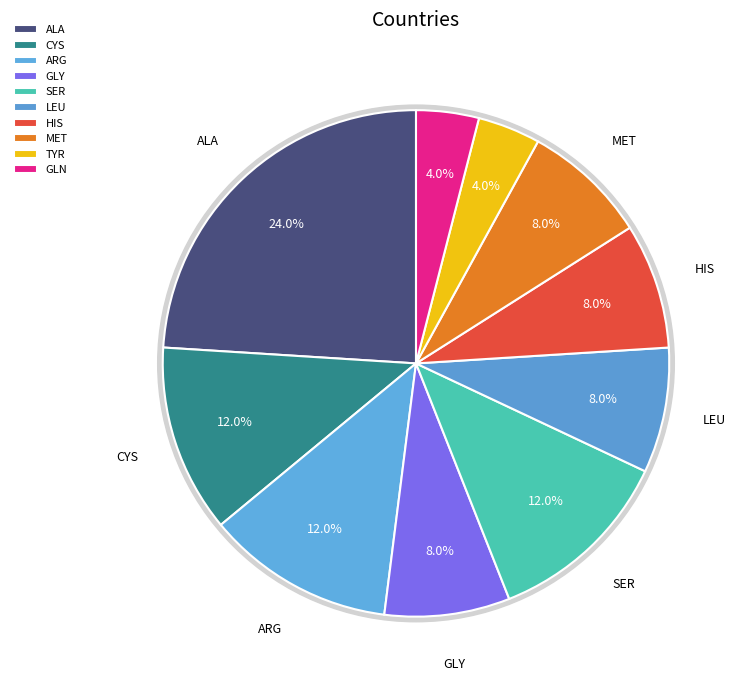

Rank the categories by value from lowest to highest.

TYR, GLN, GLY, LEU, HIS, MET, CYS, ARG, SER, ALA